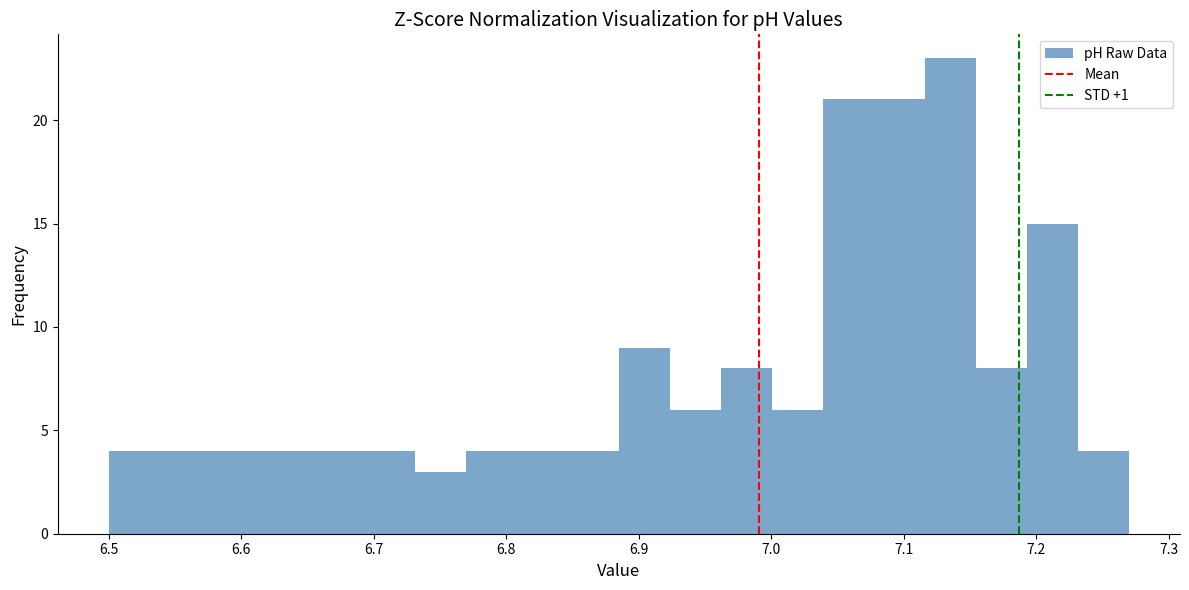

Read against the x-axis, roughly where is the centre of the tallest bar?

7.14